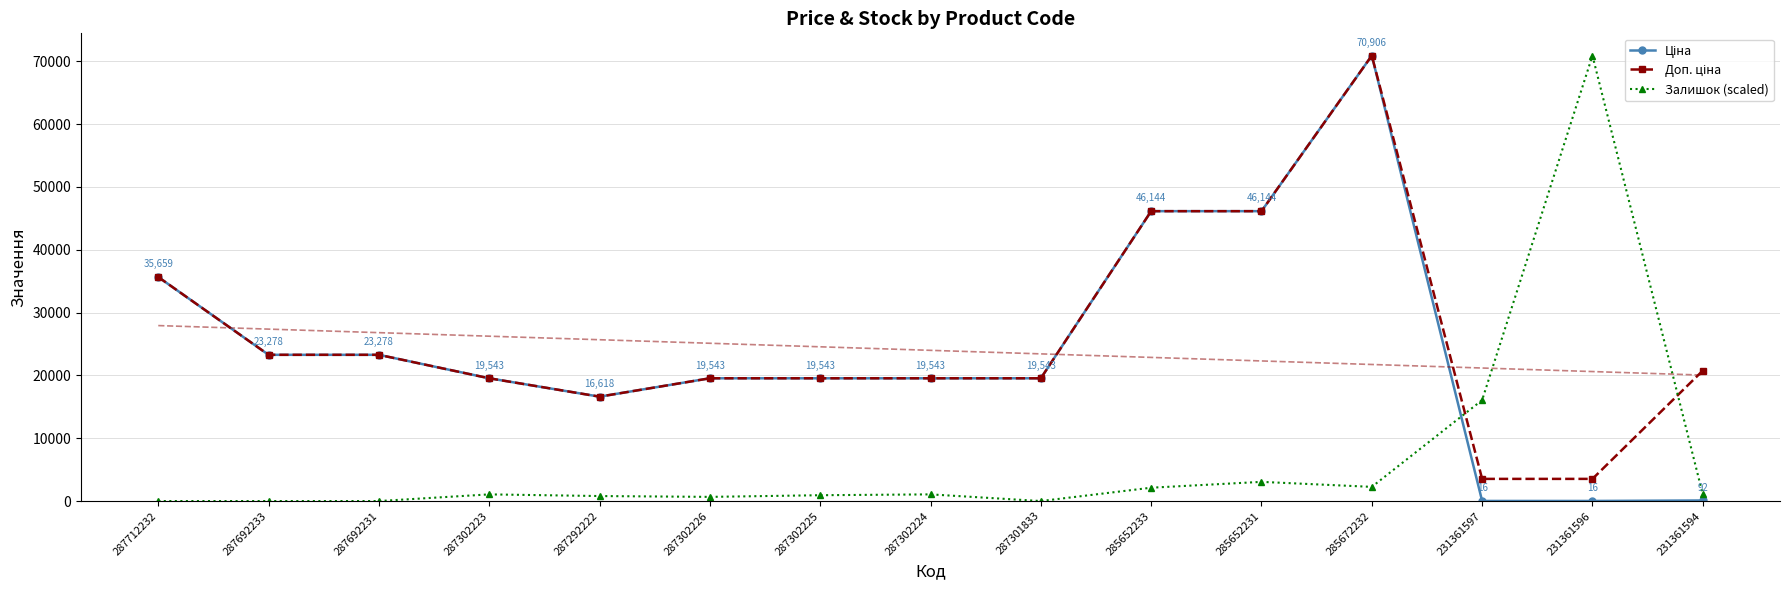

How many lines are shown in the chart?

3